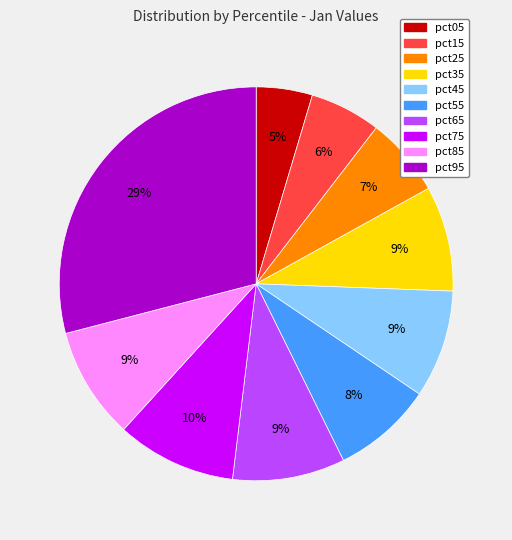

To the nearest percent, what percentage of the pie is pct75?

10%